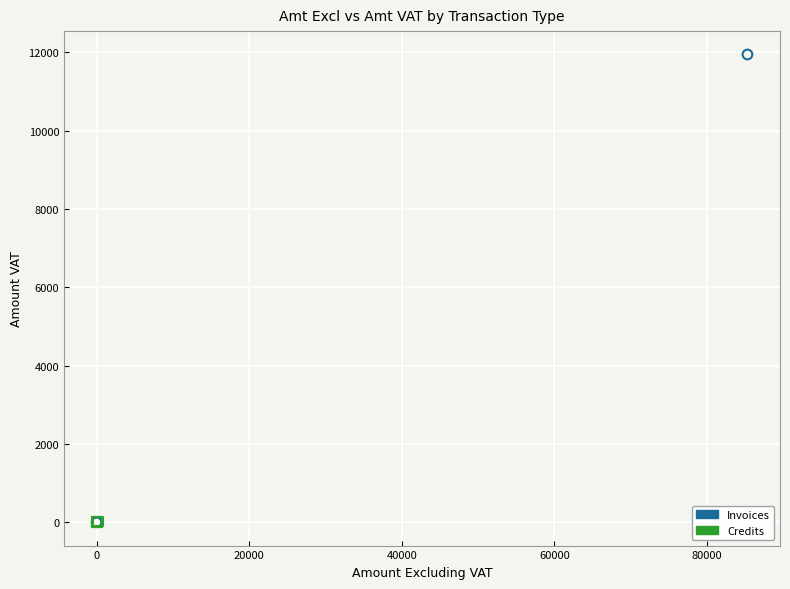

What are all the series names shown in the legend?

Invoices, Credits